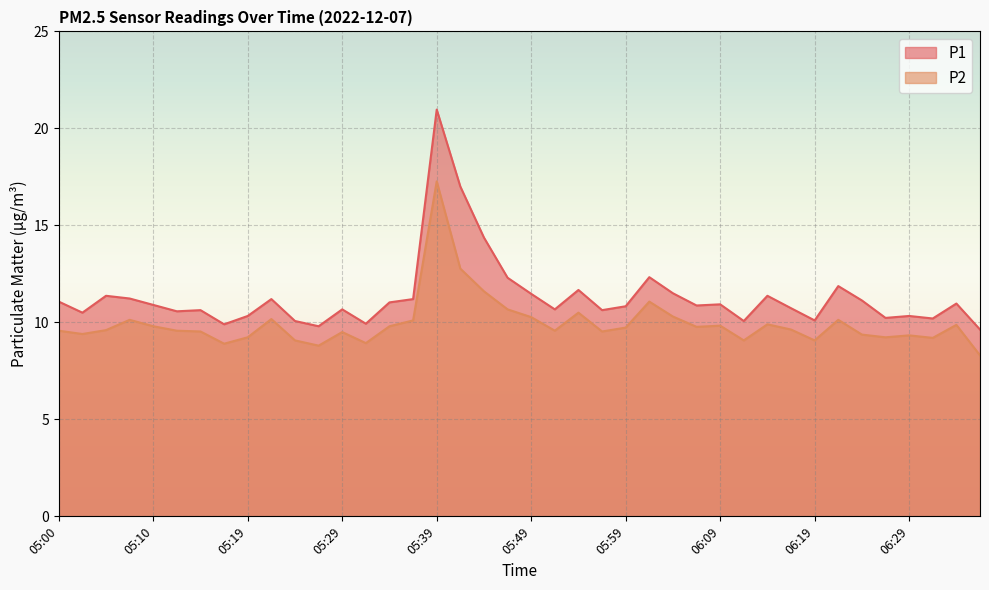

True or false: P2 and P1 cross at least once.

False